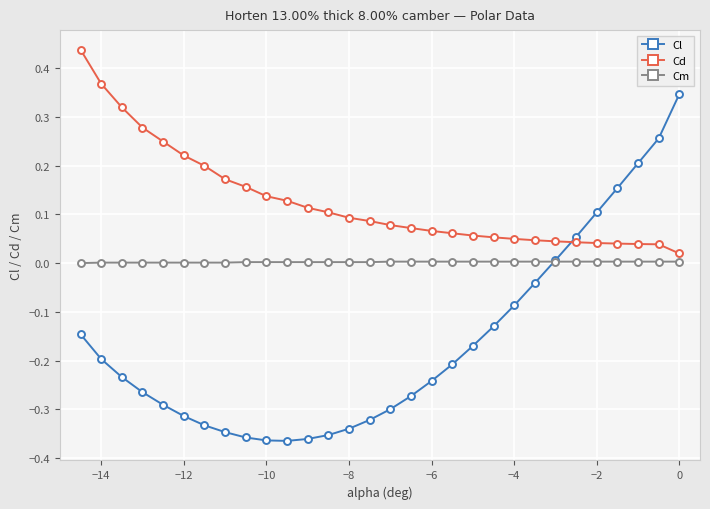

Which series has the largest total across all categories?

Cd